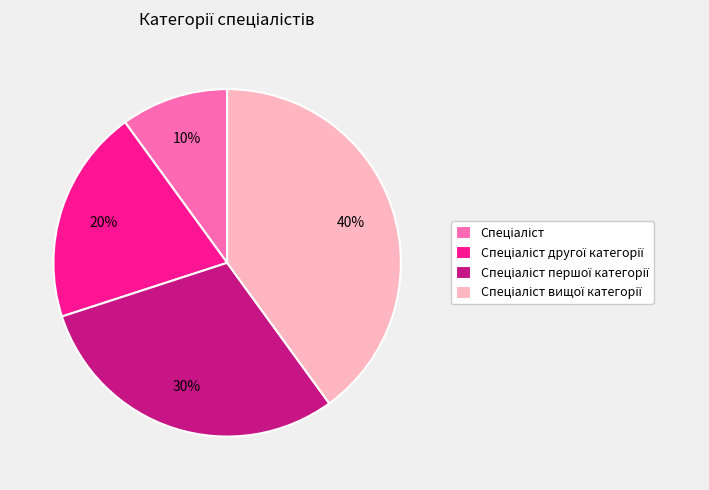

To the nearest percent, what is the difference between the largest and smallest slice percentages?

30%